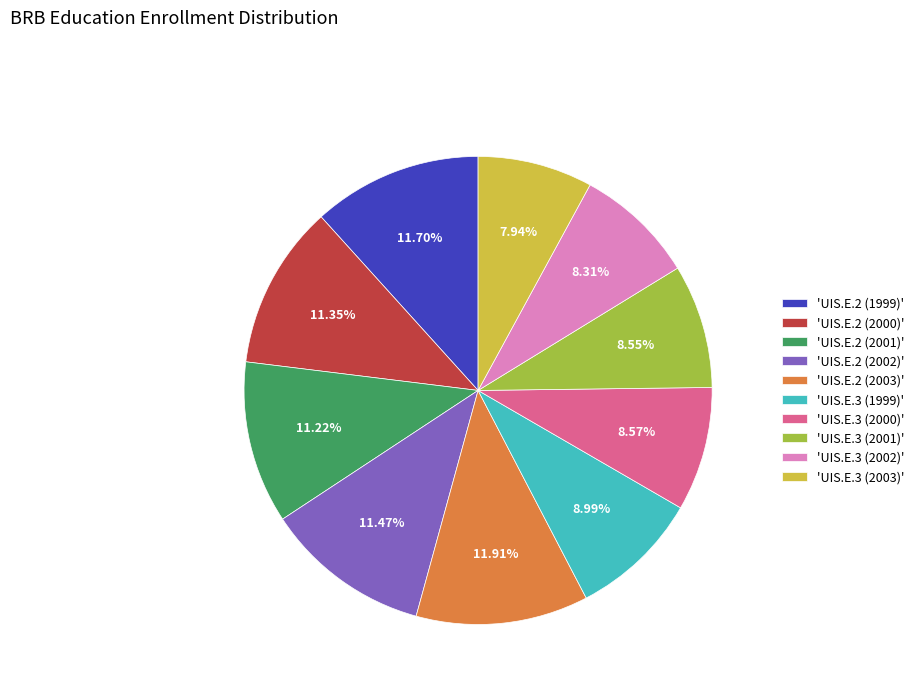

Approximately how many times larger is the value at 'UIS.E.2 (1999)' compared to 'UIS.E.2 (2003)'?

1.0